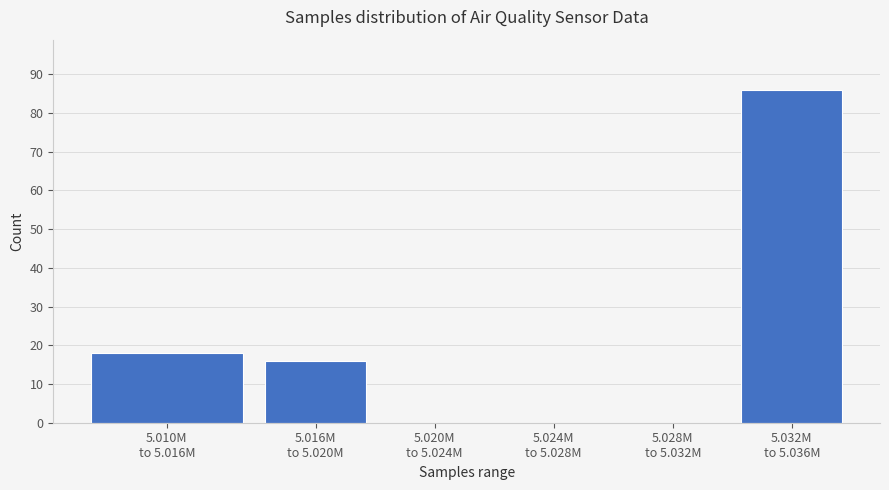

What is the maximum value shown in the chart?

86